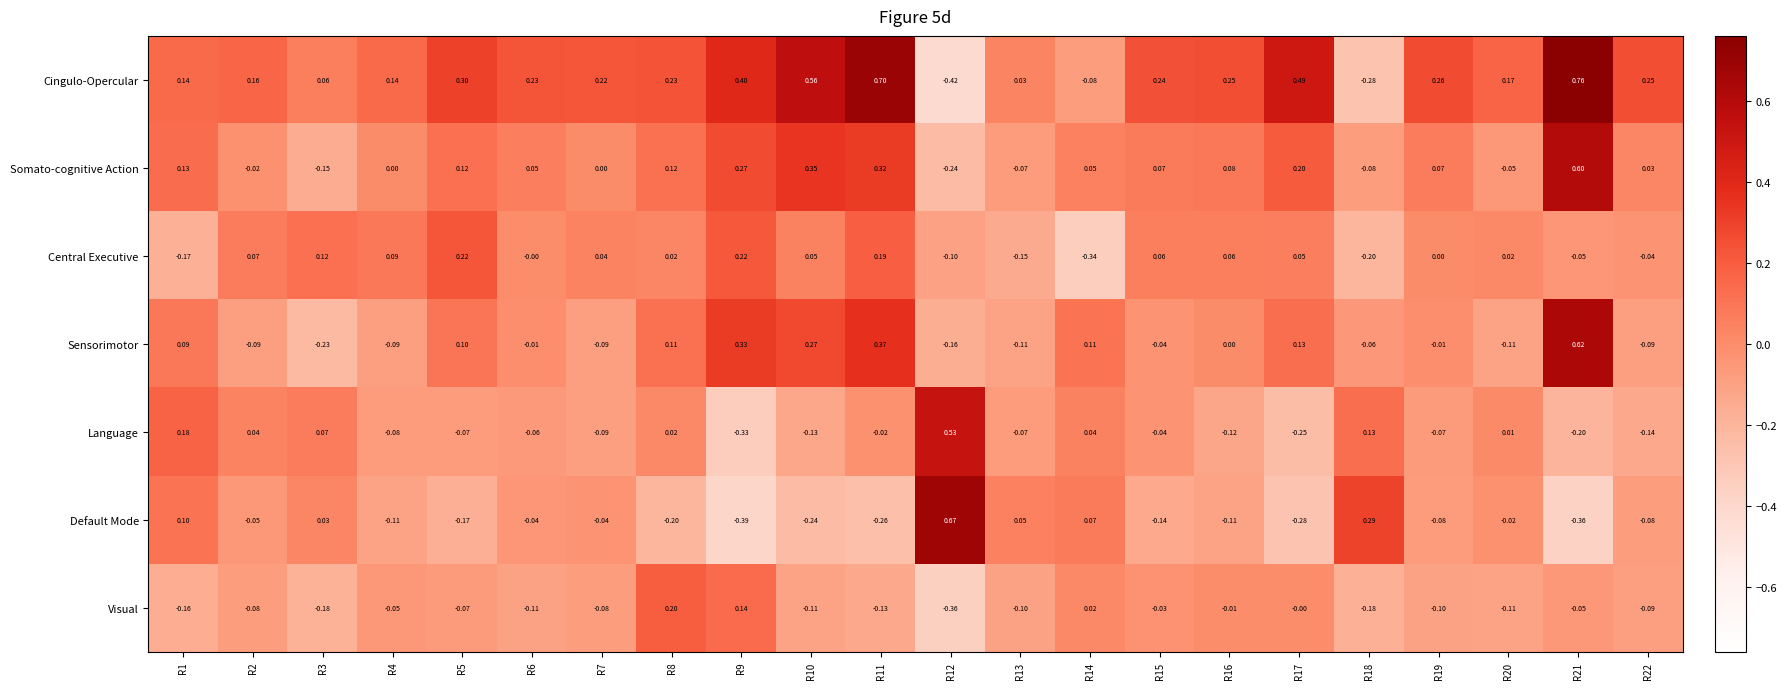

List the series in order of their peak value, lowest first.

Visual, Central Executive, Language, Somato-cognitive Action, Sensorimotor, Default Mode, Cingulo-Opercular